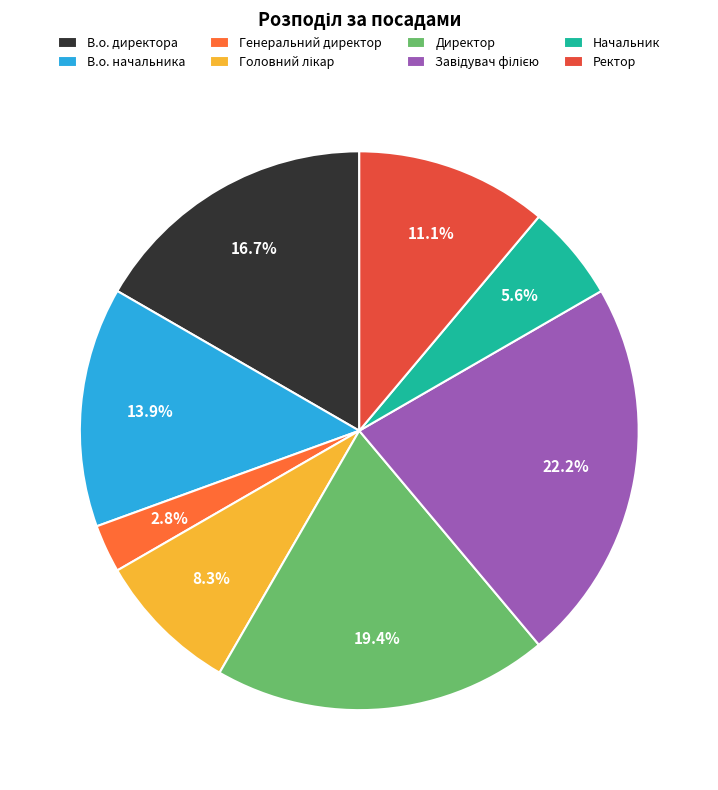

To the nearest percent, what portion does Ректор represent?

11%